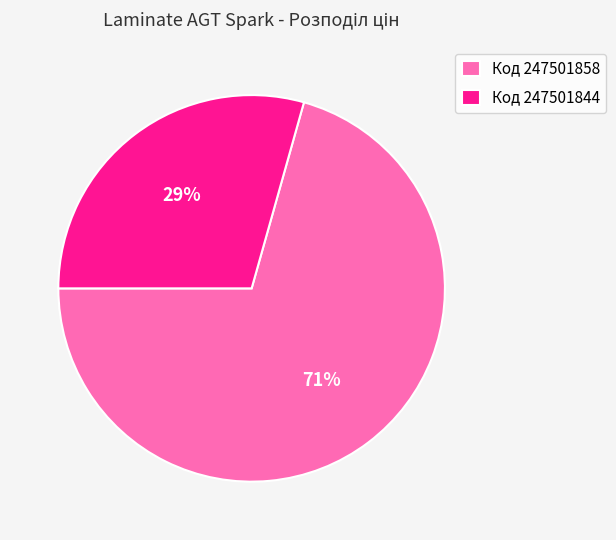

What is the majority slice?

Код 247501858